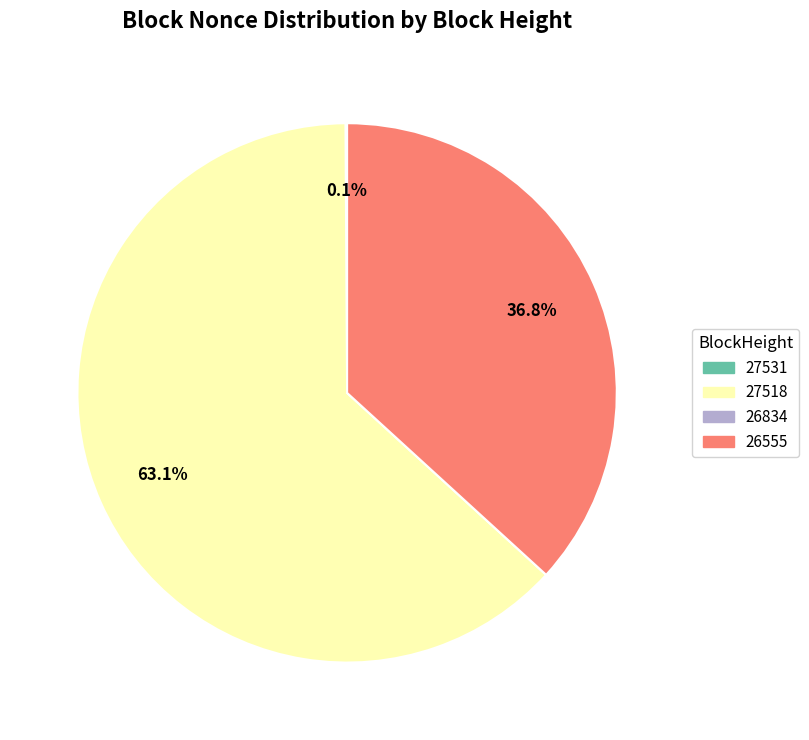

Which category has the biggest portion of the pie?

27518